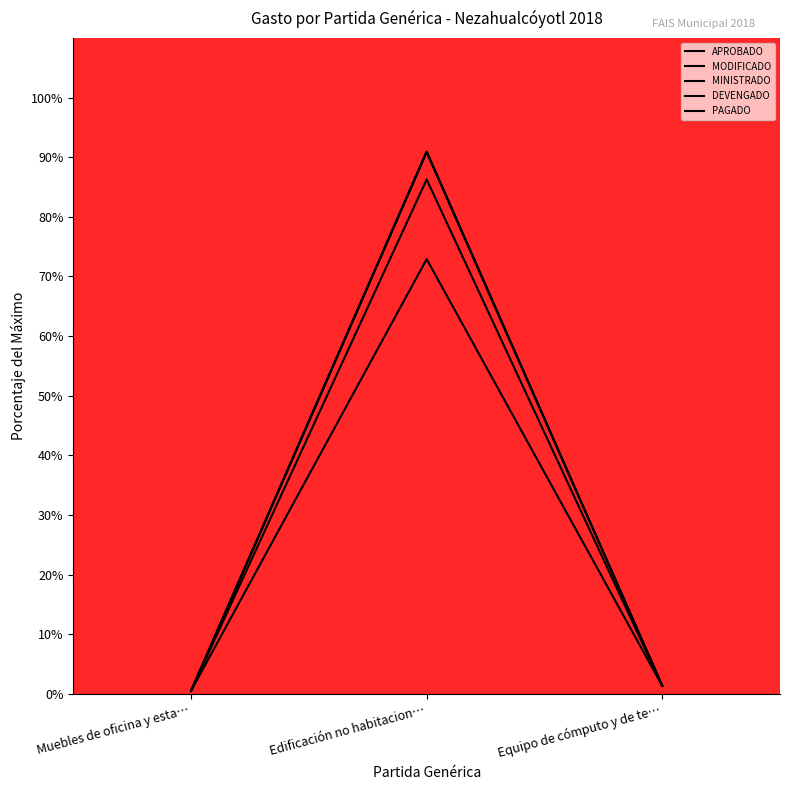

At which category does the chart reach its peak across all series?

Edificación no habitacion…